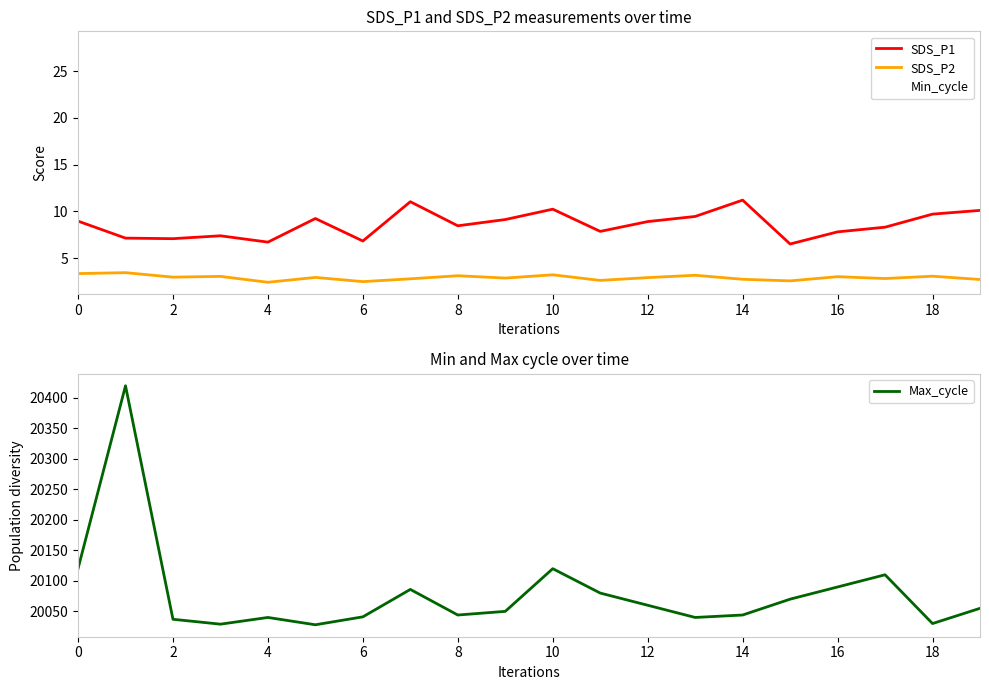

Which series has the widest spread of values?

Max_cycle